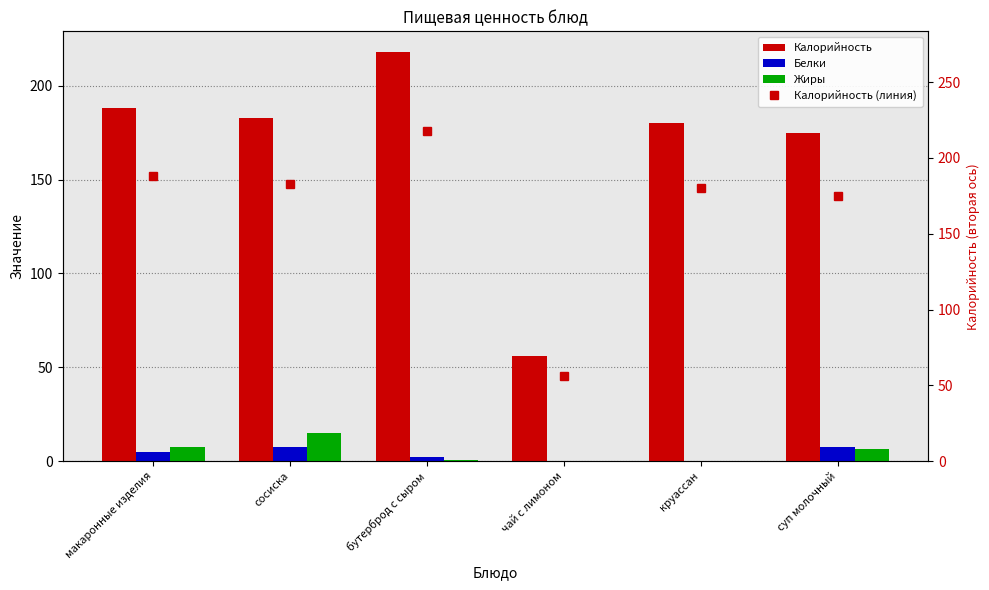

At which label is Белки closest to 3?

бутерброд с сыром